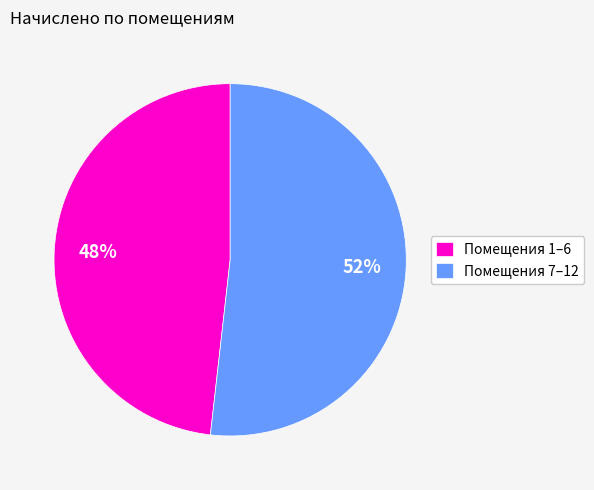

Is there a majority slice in this chart?

Yes